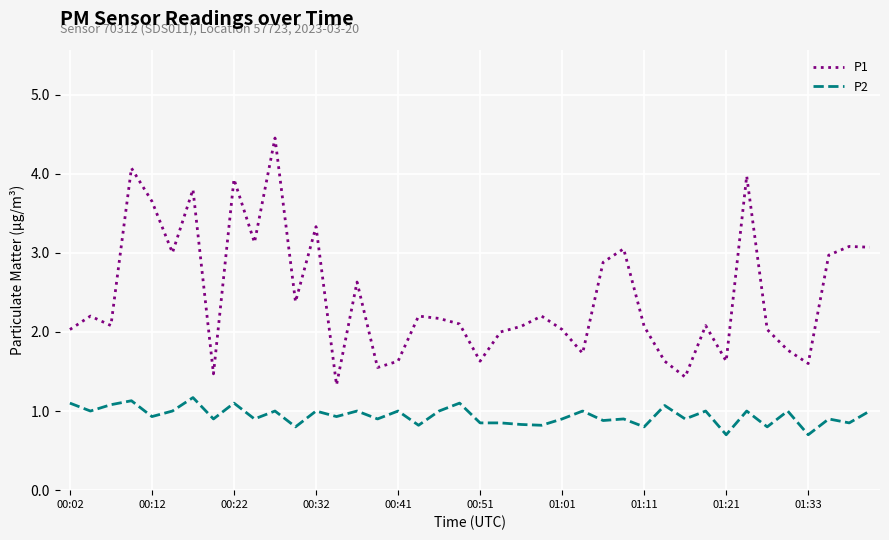

Rank the series by their average value, from lowest to highest.

P2, P1